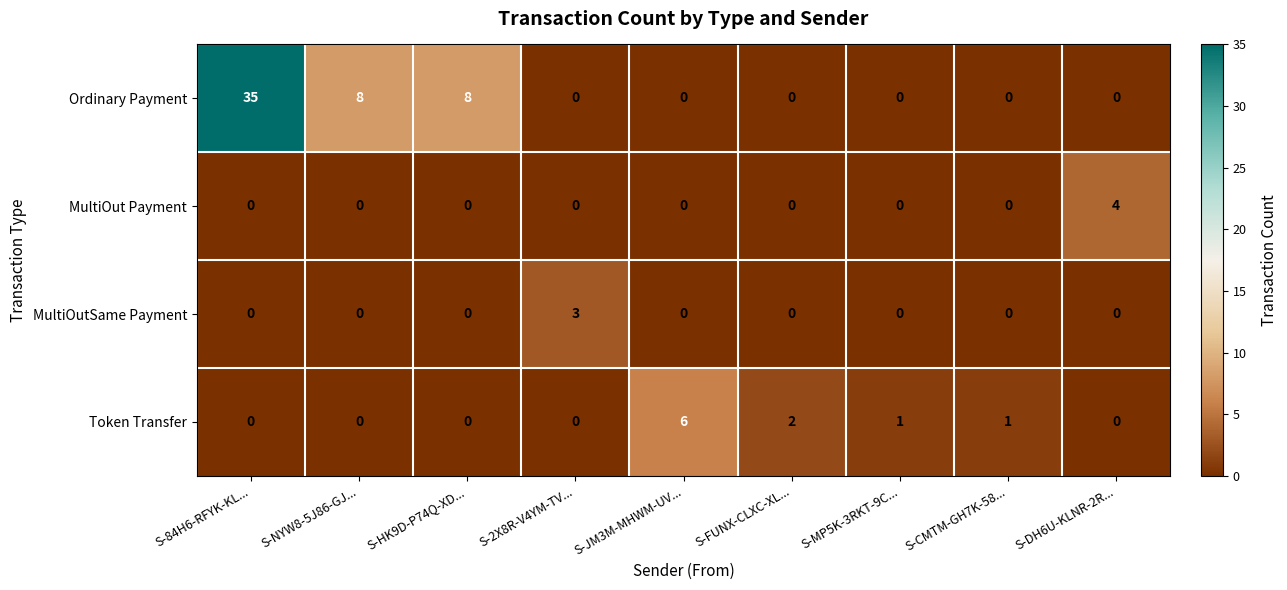

Read the Token Transfer value at S-JM3M-MHWM-UV....

6